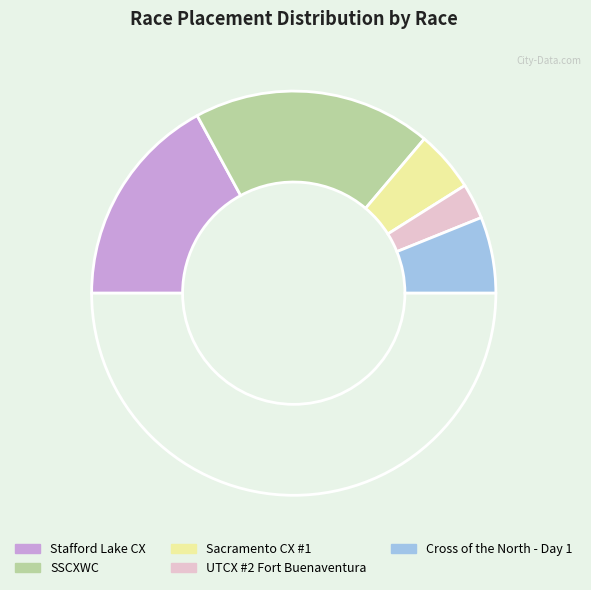

How many segments does this pie chart have?

6